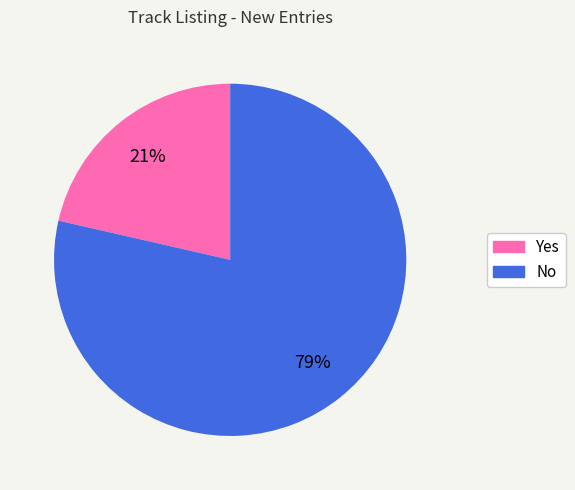

Rank the categories by value from highest to lowest.

No, Yes